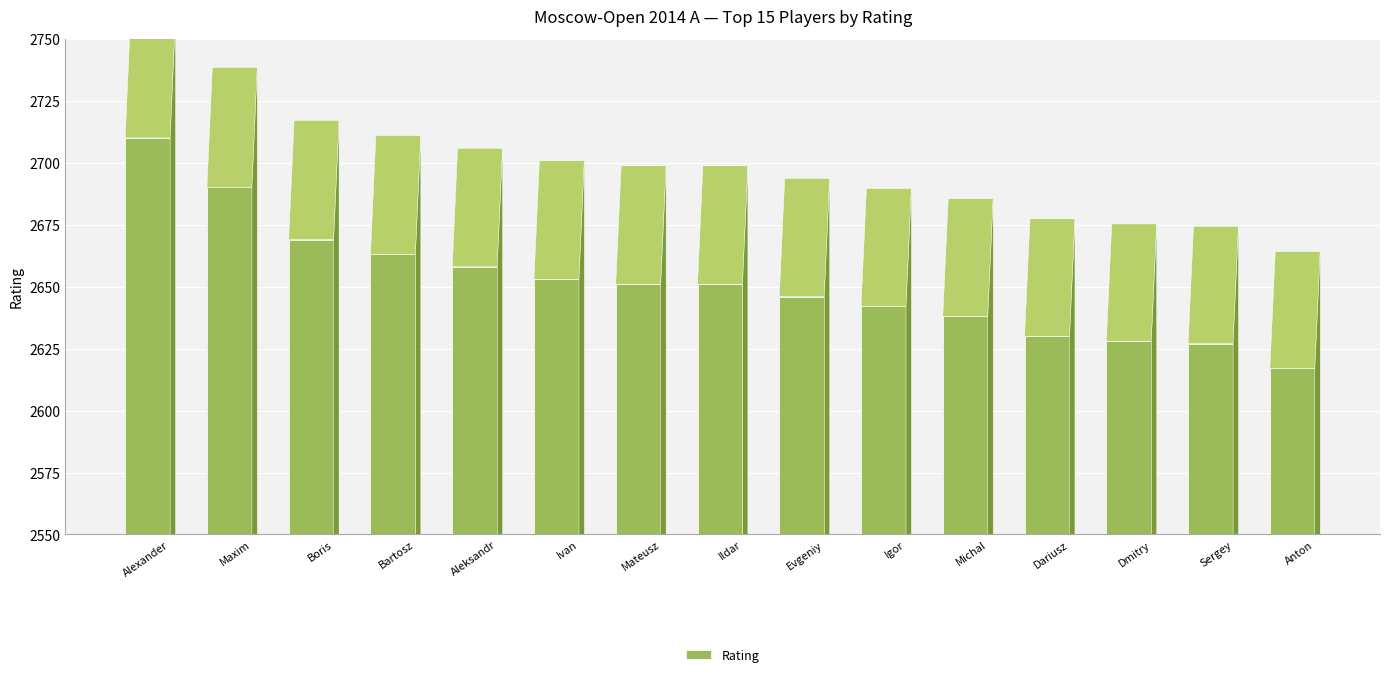

Does the chart contain any negative values?

No